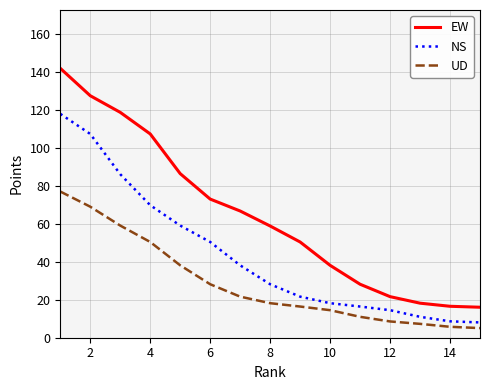

Which series has the widest spread of values?

EW